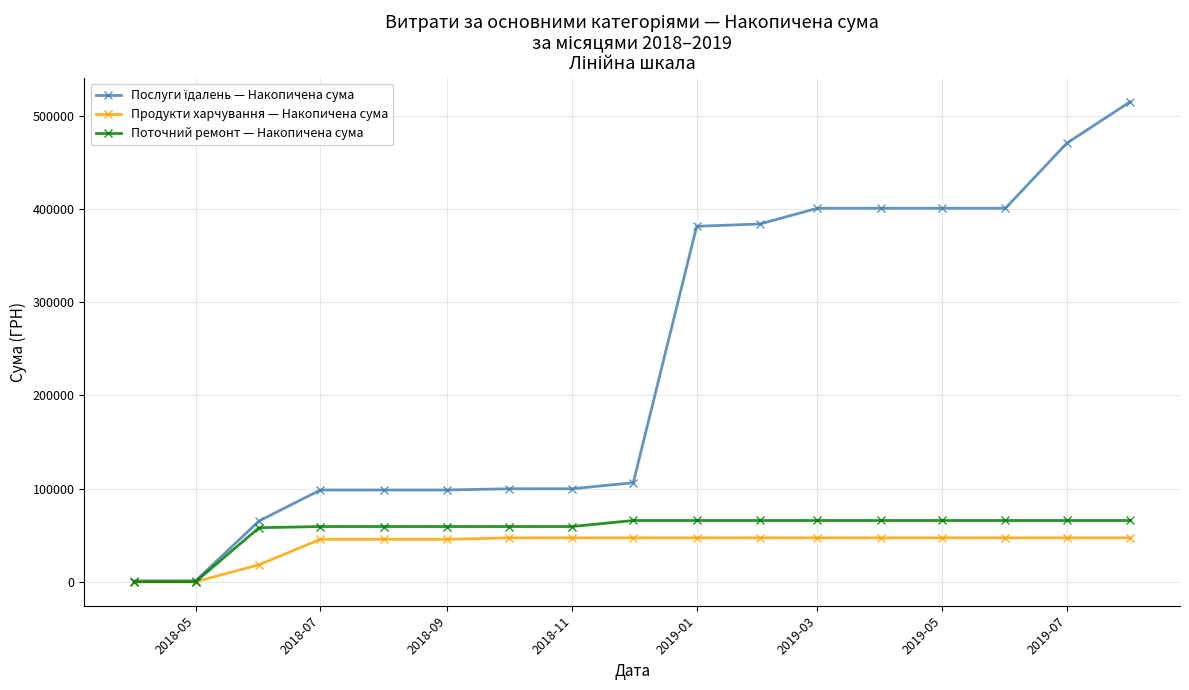

What is the highest value of the Поточний ремонт — Накопичена сума series?

65757.7